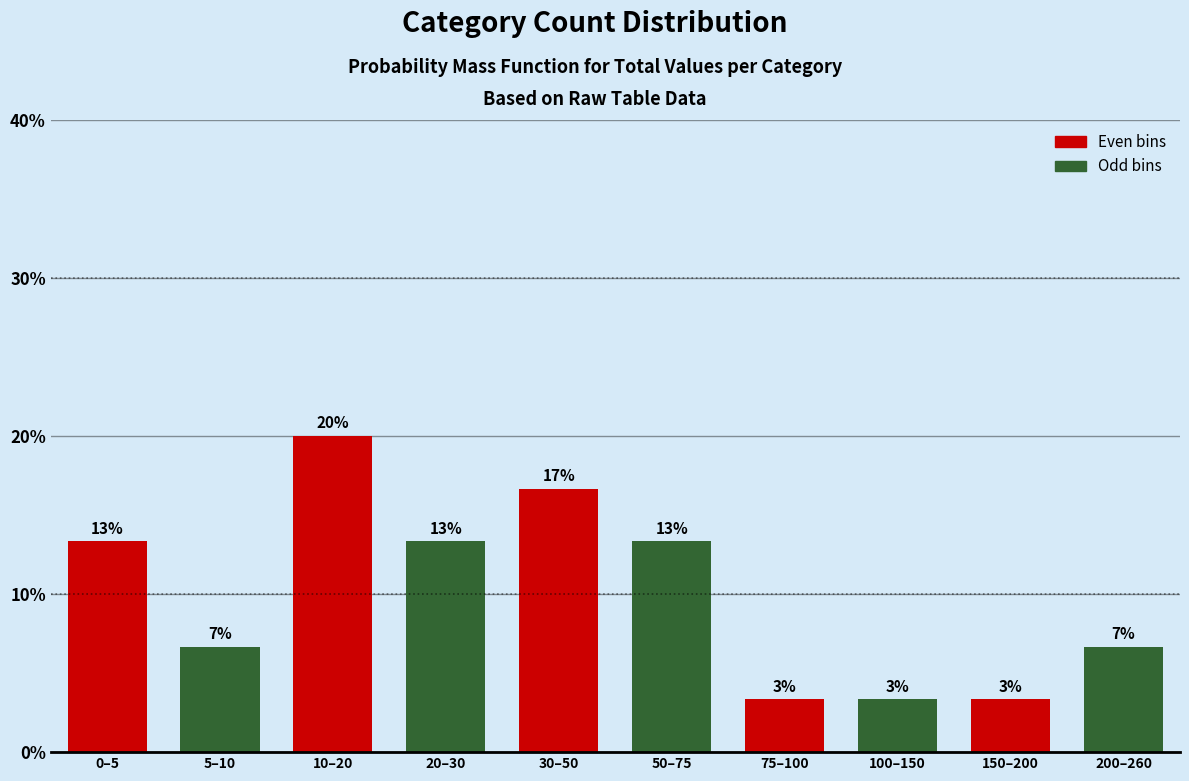

How many bars are there in total?

10